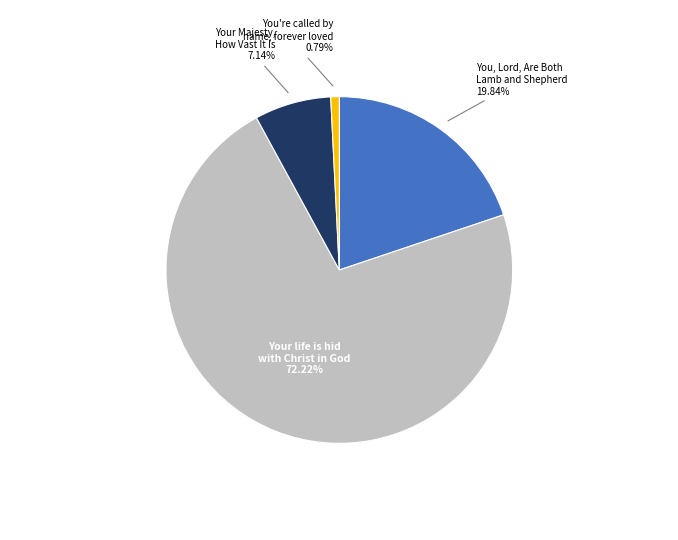

Is there a majority slice in this chart?

Yes